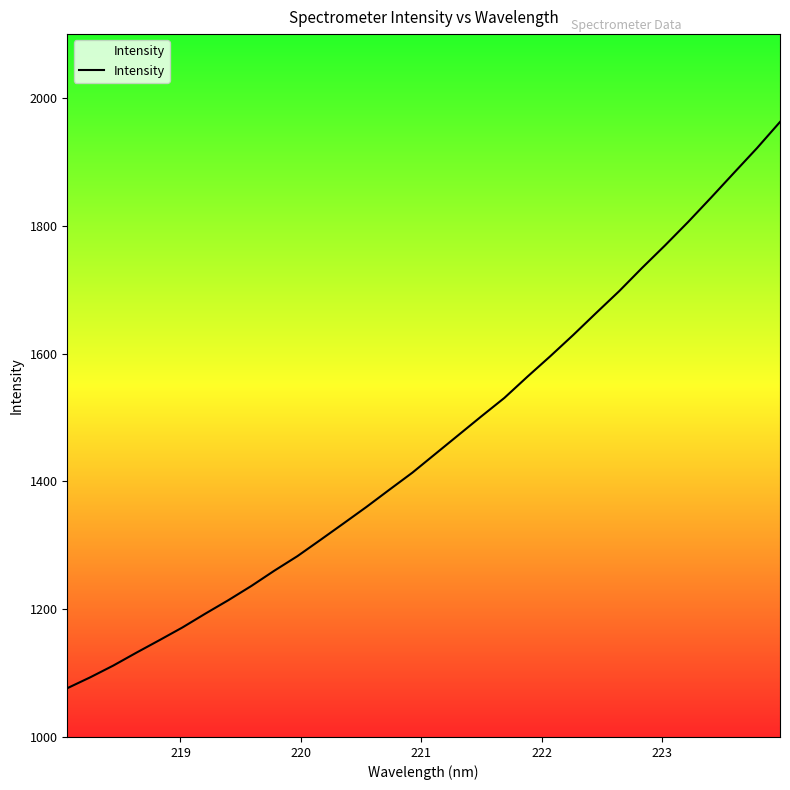

What is the difference between the maximum and minimum values?

886.2